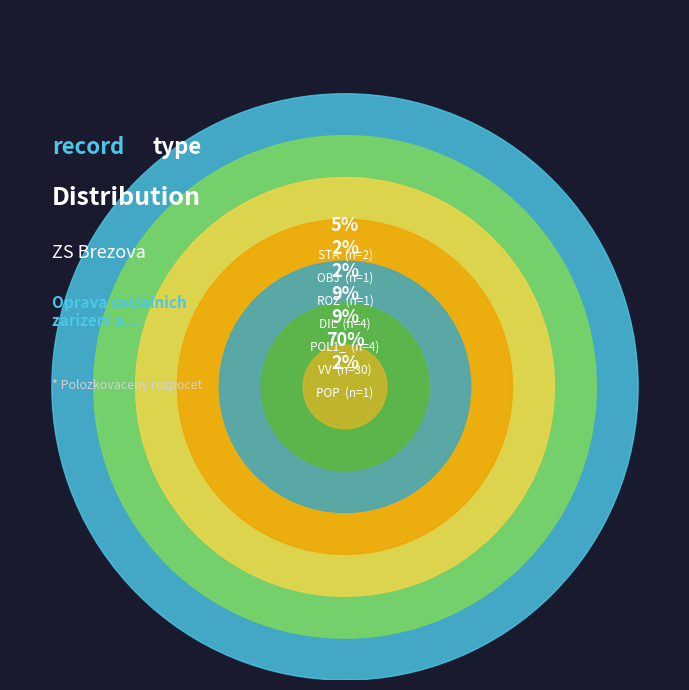

How much of the chart is everything except VV?

30.2%